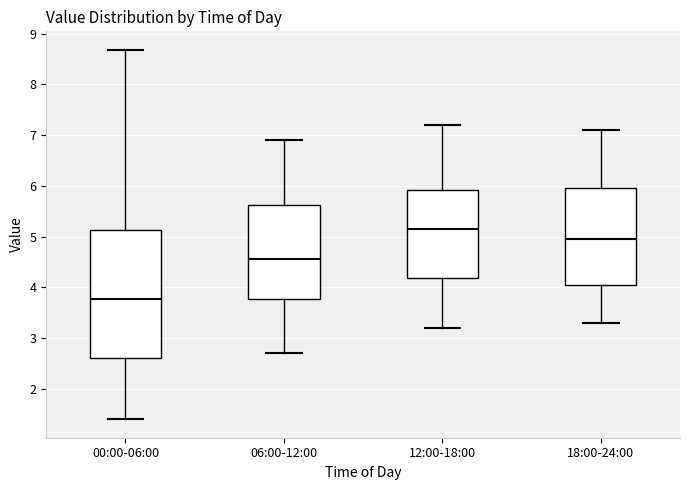

Reading left to right, transcribe this box plot: for each box, give where its median line is, the range the box spans, and where its two whiskers end, as read against the y-axis. The values are not printed on the chart, so give them approximately, as read against the axis.

00:00-06:00: median 3.8, box 2.6 to 5.1, whiskers 1.4 to 8.7
06:00-12:00: median 4.6, box 3.8 to 5.6, whiskers 2.7 to 6.9
12:00-18:00: median 5.2, box 4.2 to 5.9, whiskers 3.2 to 7.2
18:00-24:00: median 5.0, box 4.1 to 6.0, whiskers 3.3 to 7.1